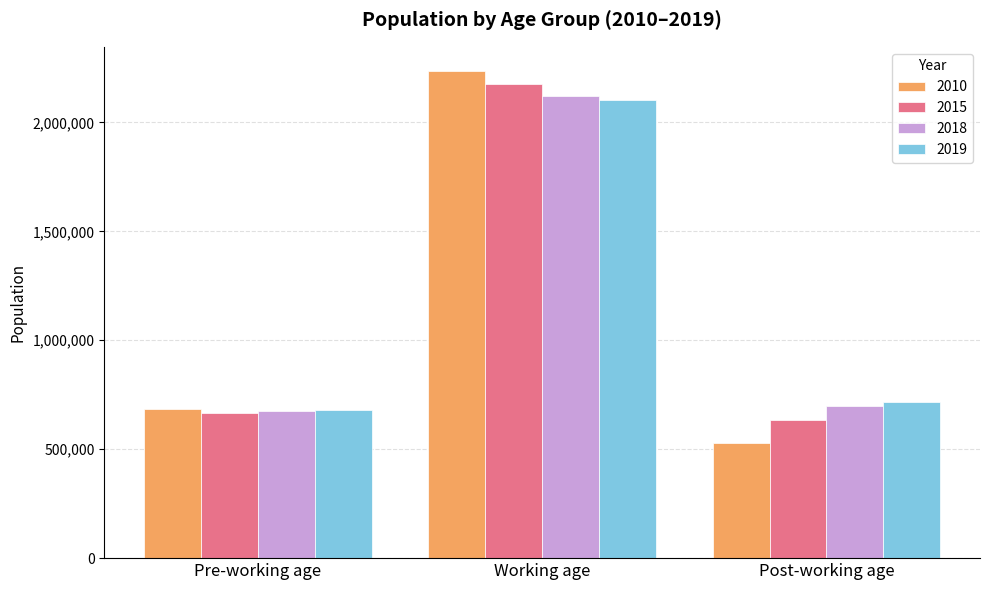

Between Pre-working age and Working age, which series saw the biggest shift?

2010